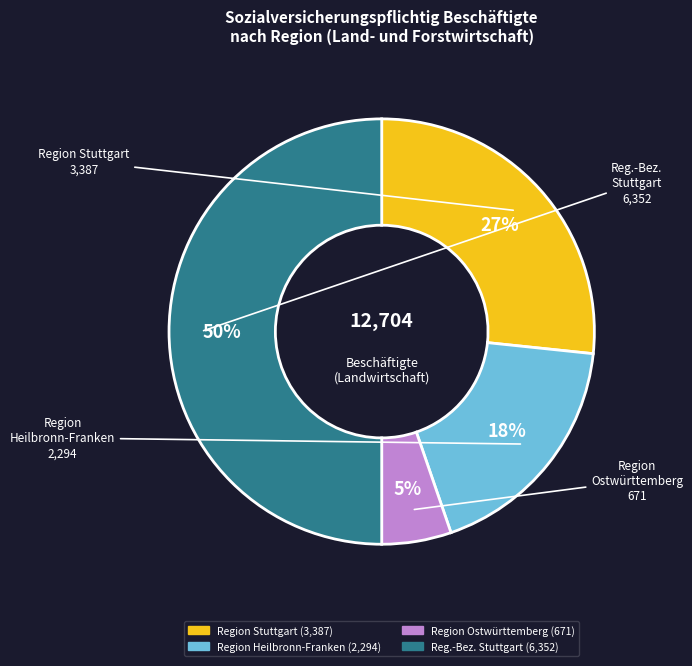

Is it true that Region Heilbronn-Franken is 18% of the pie?

True